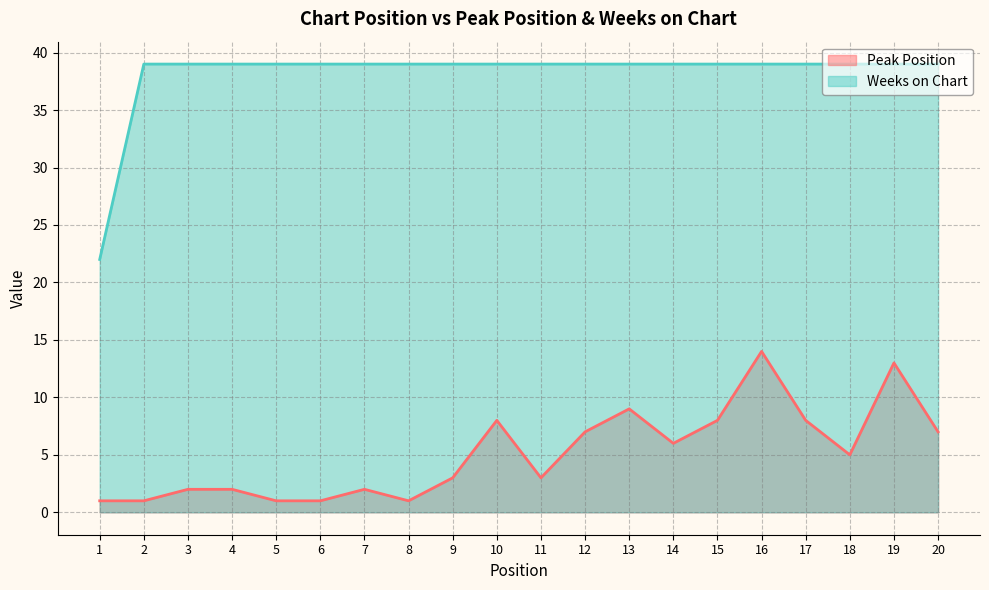

Which series has the largest range (max minus min)?

Weeks on Chart